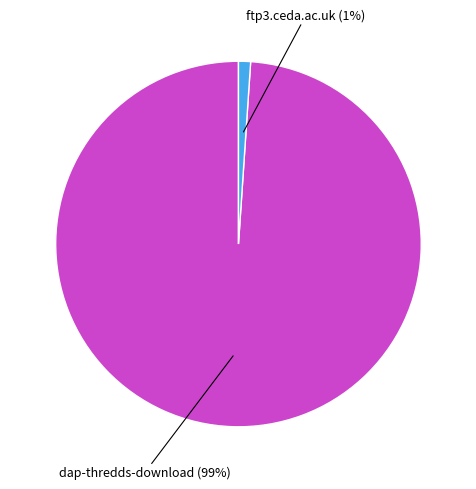

Is there a majority slice in this chart?

Yes